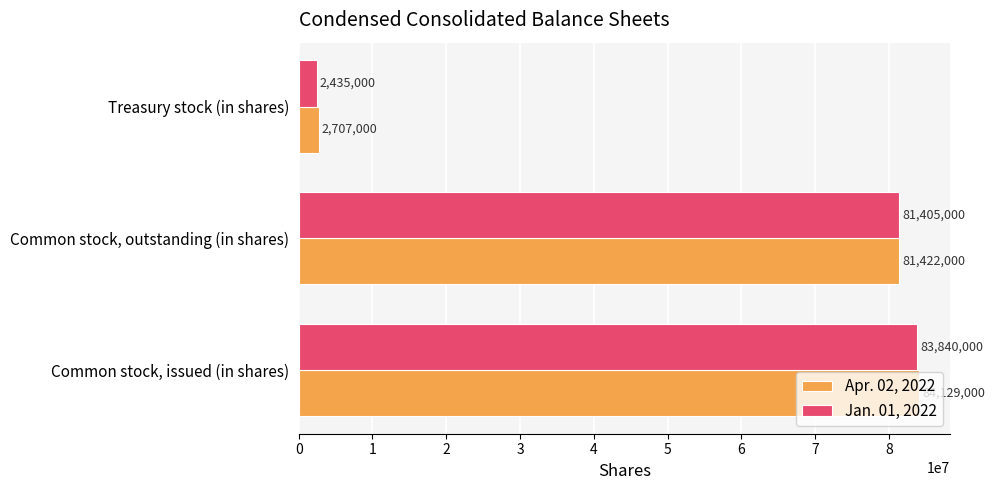

At Common stock, issued (in shares), list the series in order from largest to smallest.

Apr. 02, 2022, Jan. 01, 2022